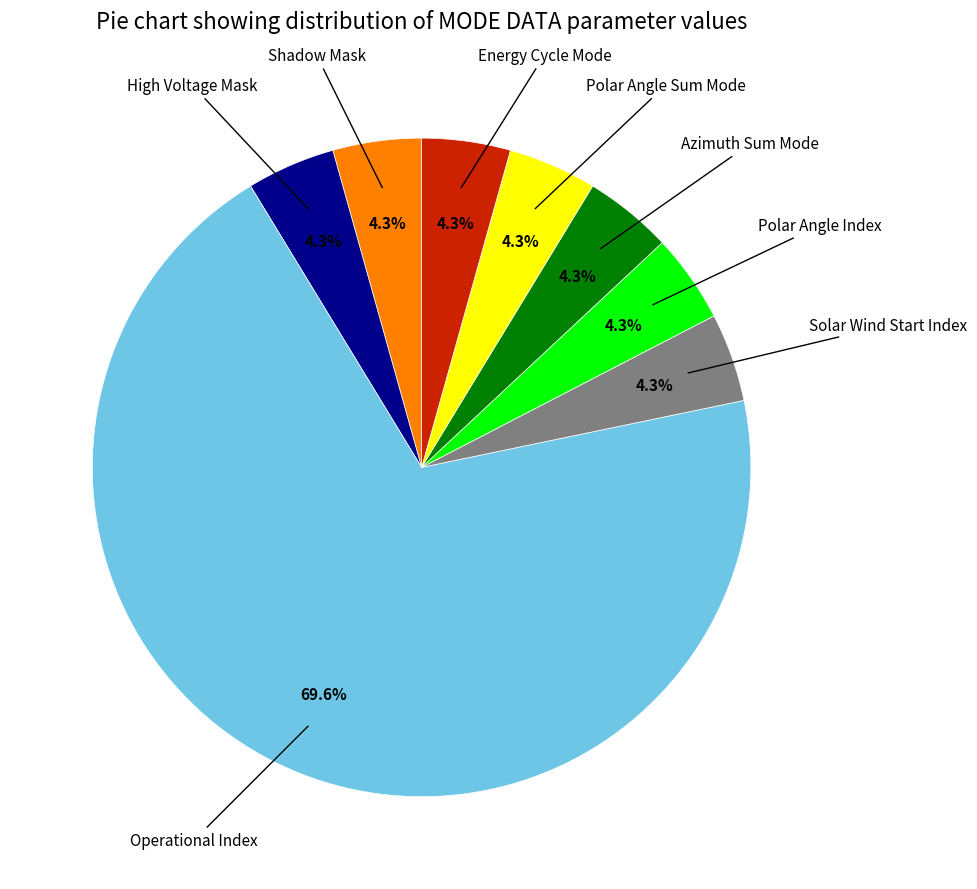

Which slice is the smallest?

Shadow Mask